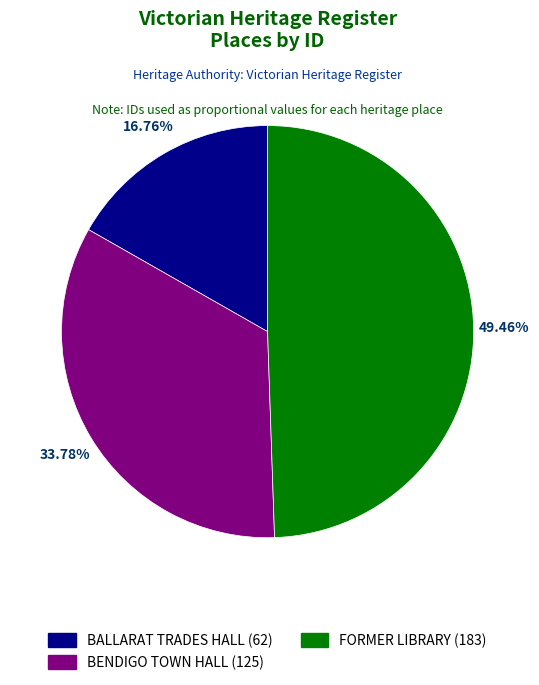

Rank the categories by value from lowest to highest.

BALLARAT TRADES HALL, BENDIGO TOWN HALL, FORMER LIBRARY